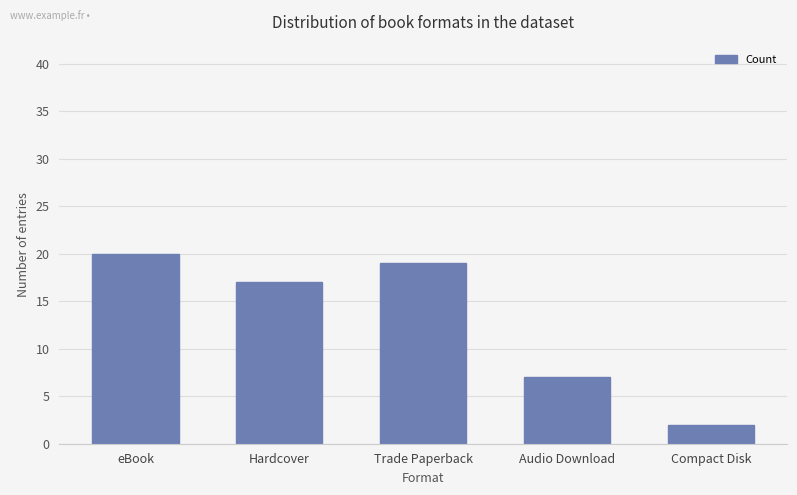

What is the smallest value displayed?

2